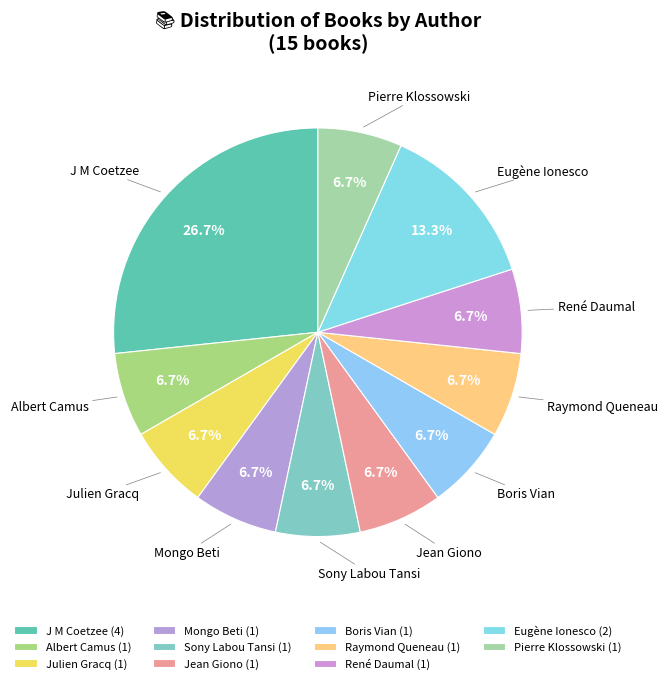

Do René Daumal and J M Coetzee together represent more than half of the pie?

No